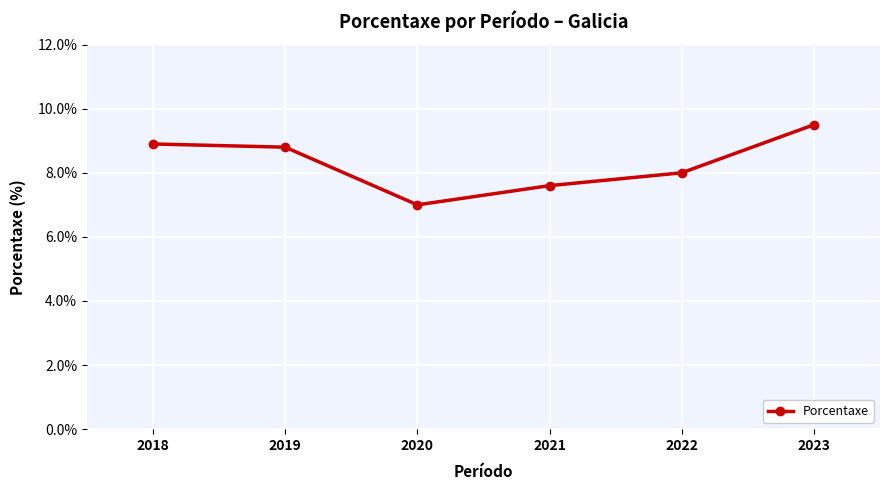

What is the ratio of the value at 2020 to the value at 2021?

0.9